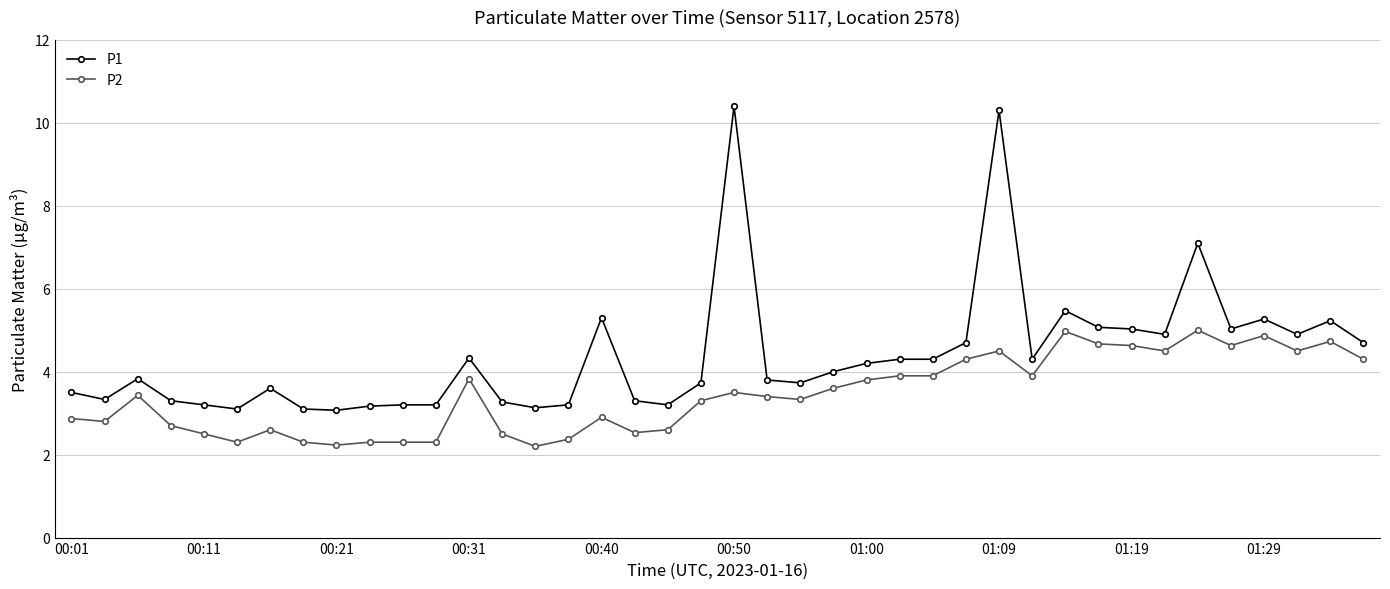

What is the difference between the second highest and second lowest values in the P1 series?

7.2